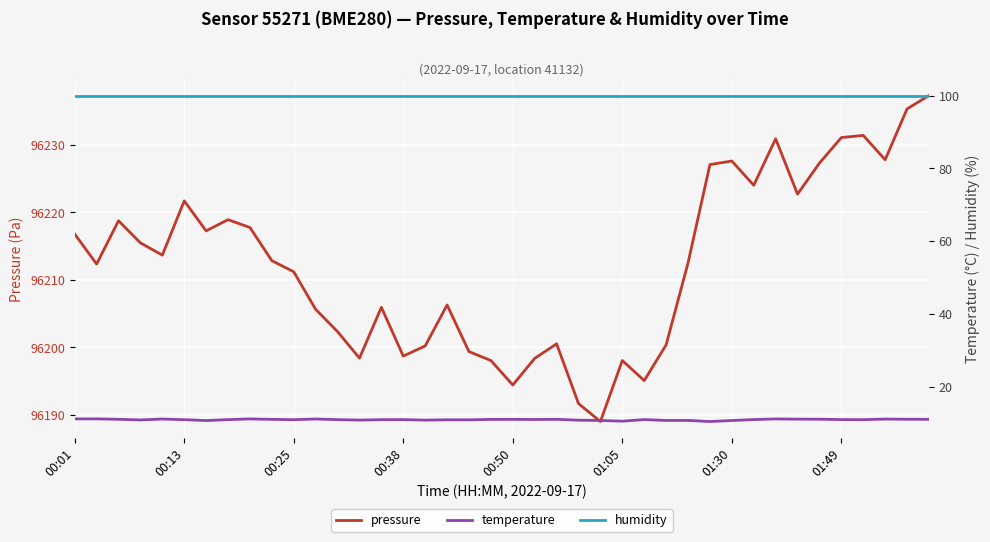

What is the minimum value for pressure?

96189.0